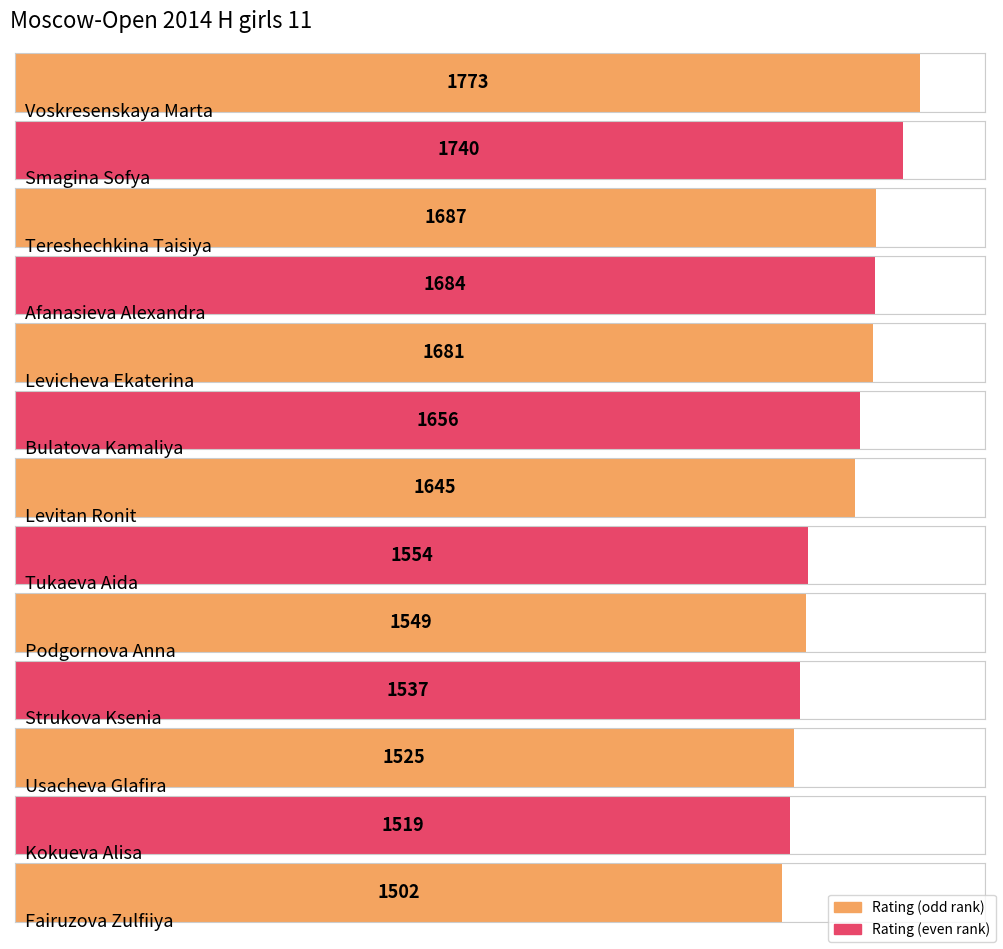

Between Levicheva Ekaterina and Podgornova Anna, which is larger?

Levicheva Ekaterina